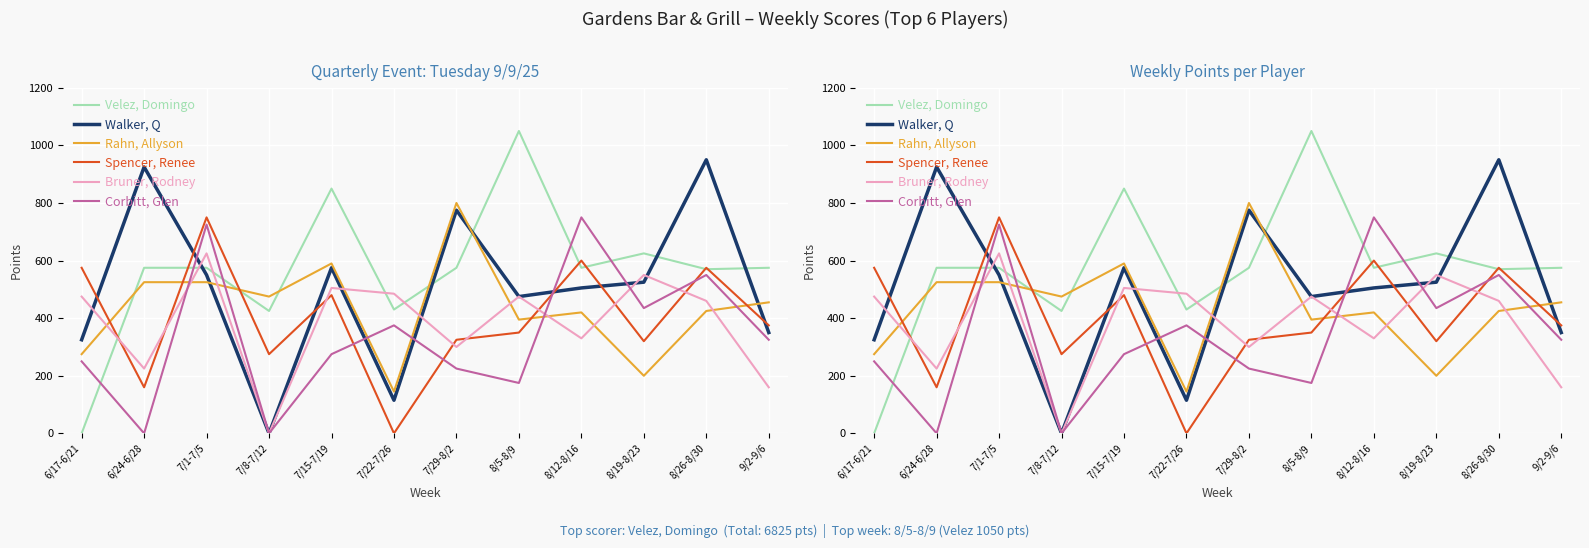

What is the label of the 5th point from the left?

7/15-7/19